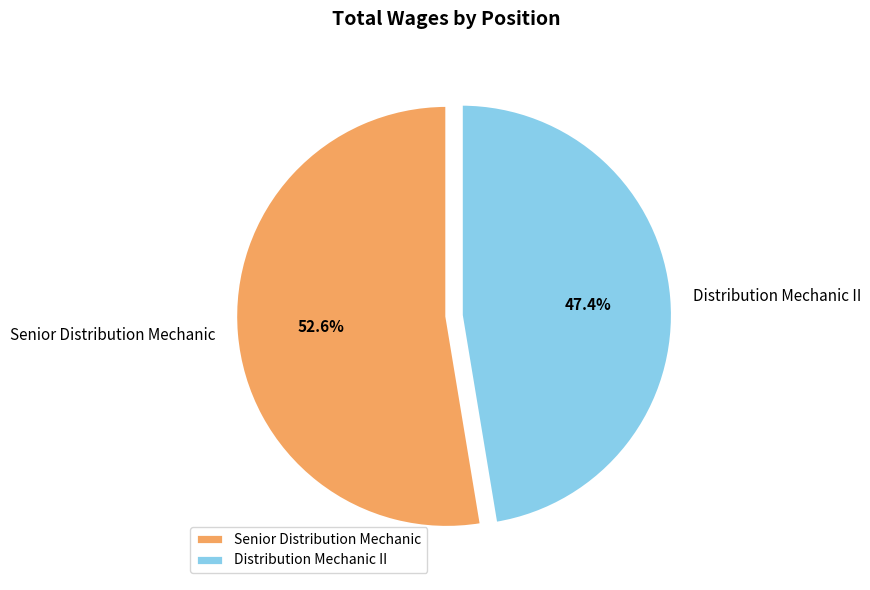

Rank the categories by value from highest to lowest.

Senior Distribution Mechanic, Distribution Mechanic II